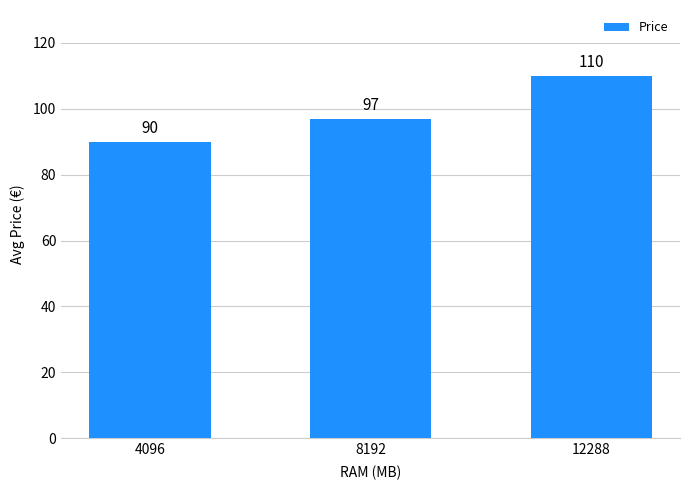

Which has a higher value, 4096 or 12288?

12288